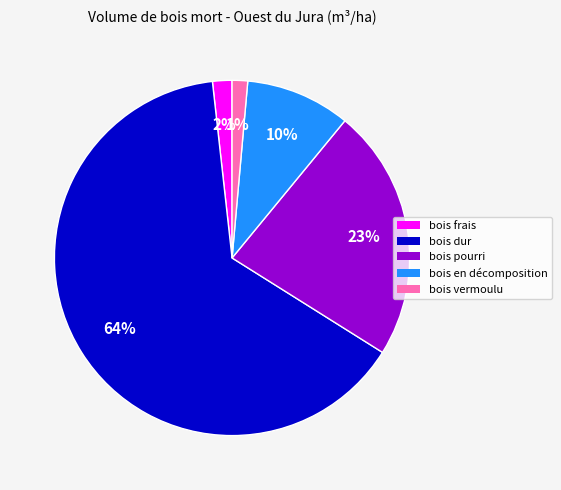

To the nearest percent, what is the combined percentage of bois en décomposition and bois pourri?

33%